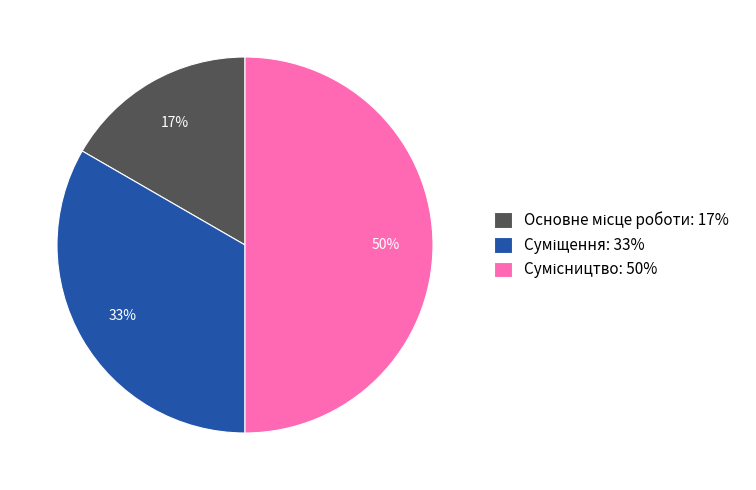

To the nearest percent, what is the difference between the largest and smallest slice percentages?

33%